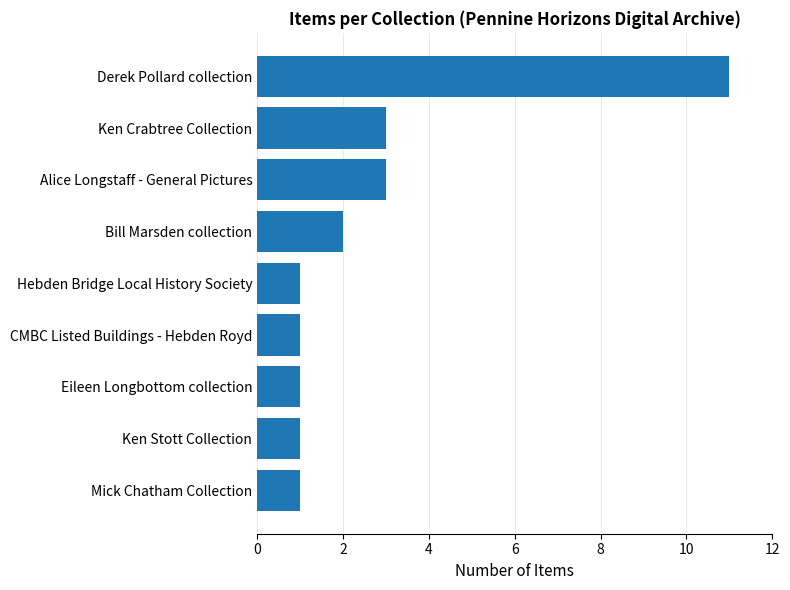

Count the values in the range 1 to 3.

8